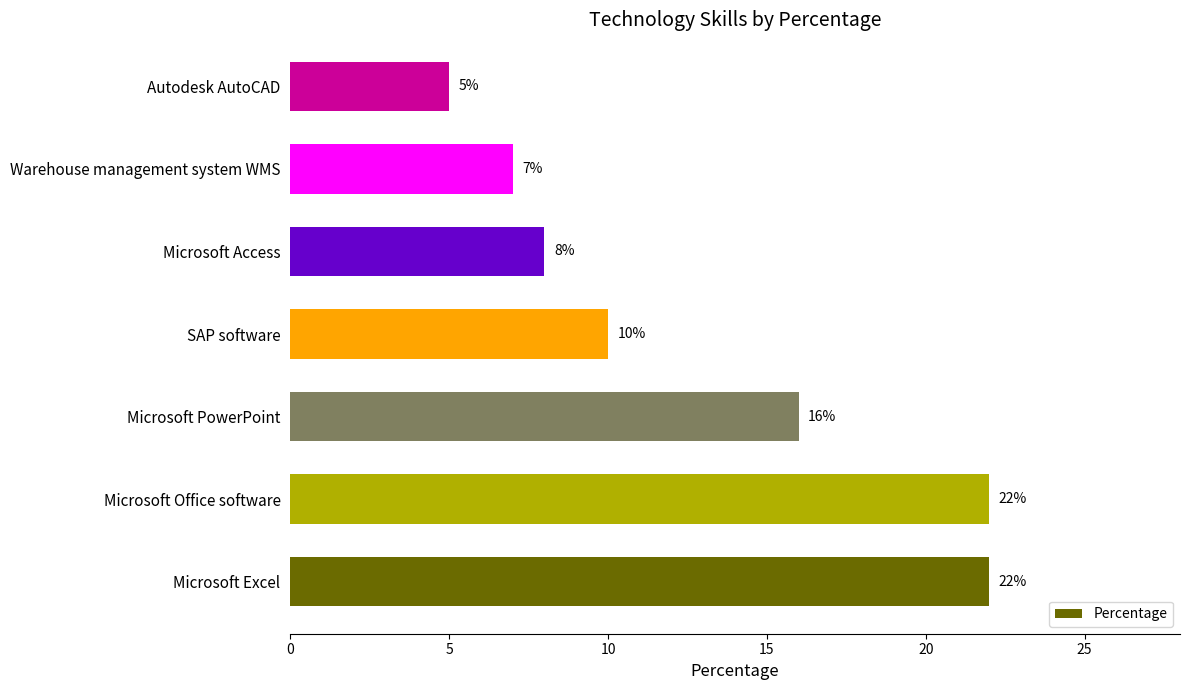

What is the minimum value shown in the chart?

5